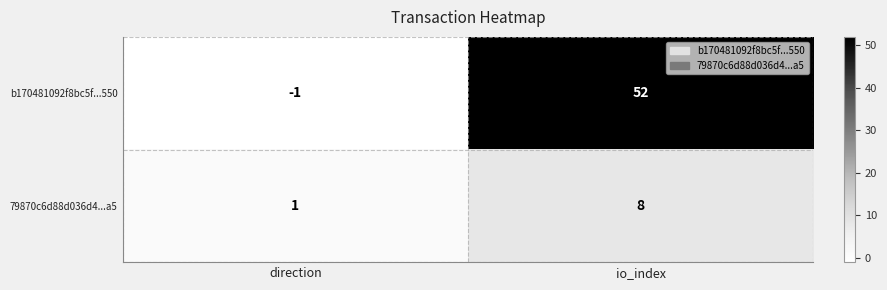

Which series changed the most between direction and io_index?

b170481092f8bc5f...550